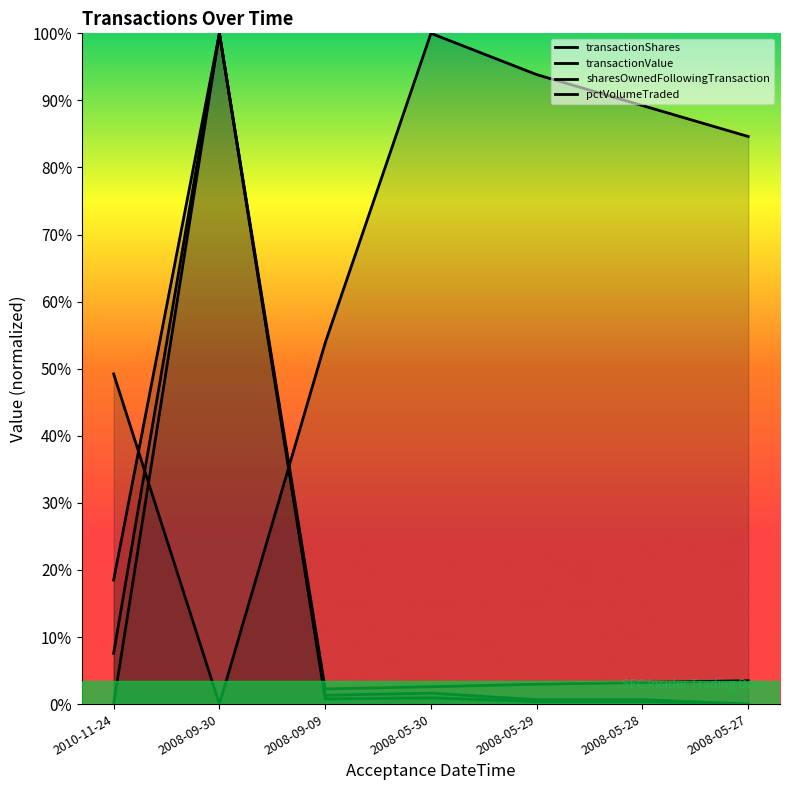

Which series has the widest spread of values?

transactionShares